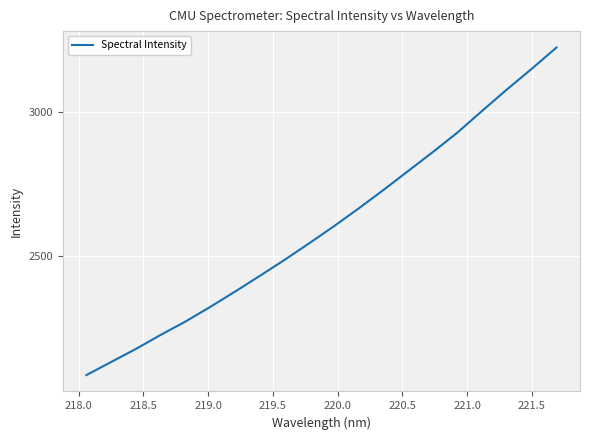

Count the number of values greater than 2604.

10